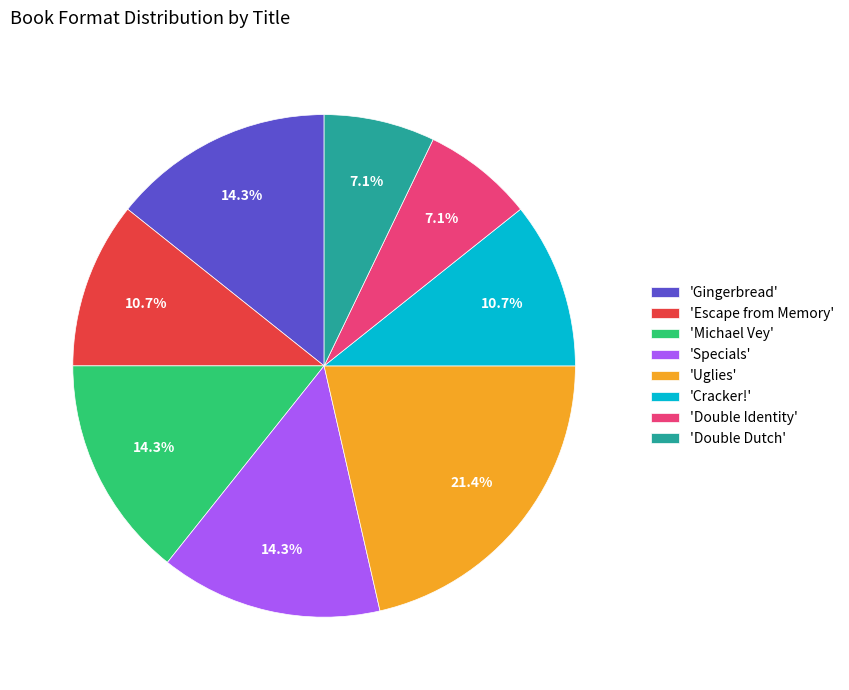

What is the largest slice in the pie chart?

'Uglies'